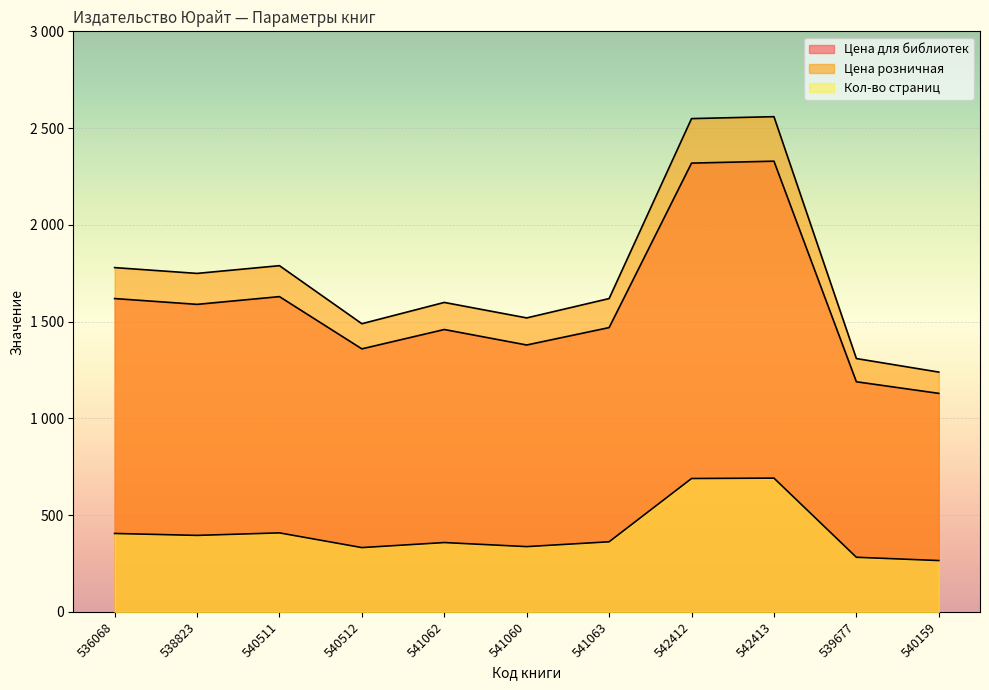

At which category is the sum across all series the highest?

542413